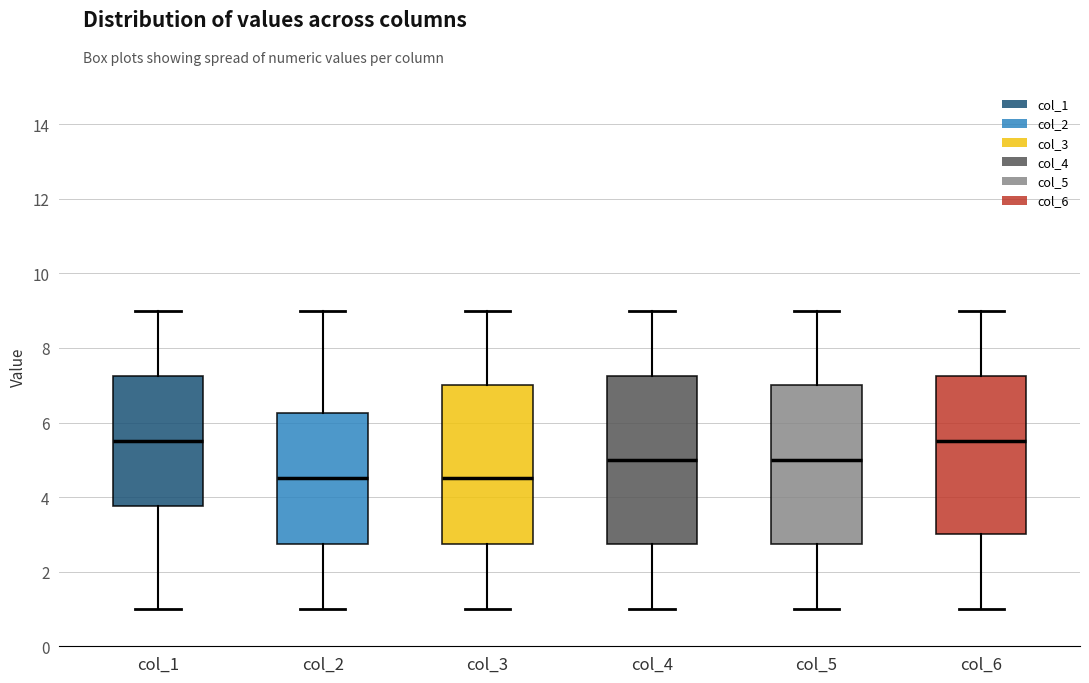

Reading left to right, transcribe this box plot: for each box, give where its median line is, the range the box spans, and where its two whiskers end, as read against the y-axis. The values are not printed on the chart, so give them approximately, as read against the axis.

col_1: median 5.6, box 3.8 to 7.2, whiskers 1.0 to 9.0
col_2: median 4.6, box 2.8 to 6.2, whiskers 1.0 to 9.0
col_3: median 4.6, box 2.8 to 7.0, whiskers 1.0 to 9.0
col_4: median 5.0, box 2.8 to 7.2, whiskers 1.0 to 9.0
col_5: median 5.0, box 2.8 to 7.0, whiskers 1.0 to 9.0
col_6: median 5.6, box 3.0 to 7.2, whiskers 1.0 to 9.0